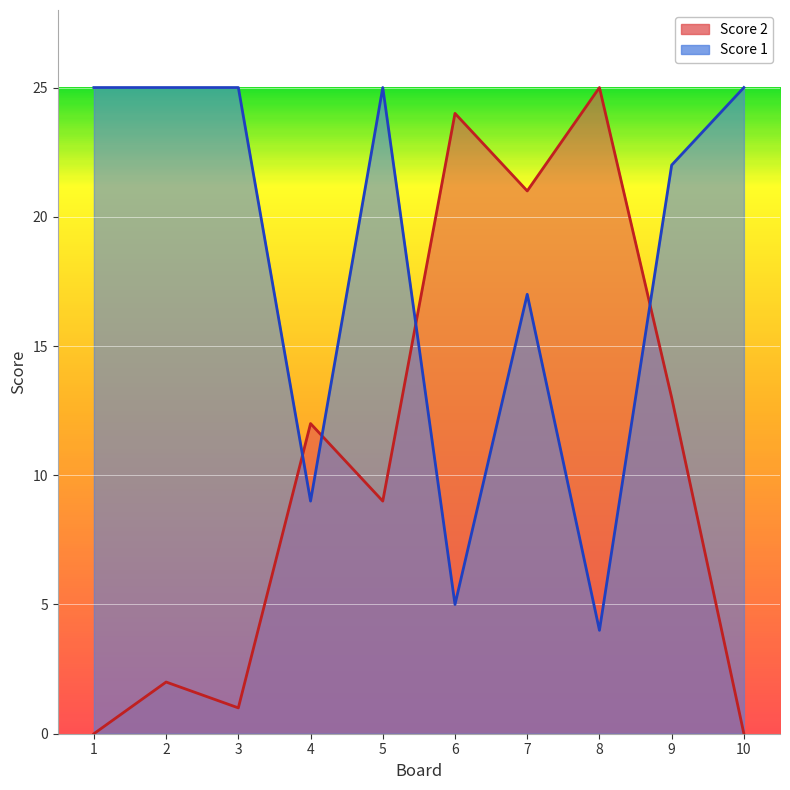

What is the spread (max minus min) of values at 10?

25